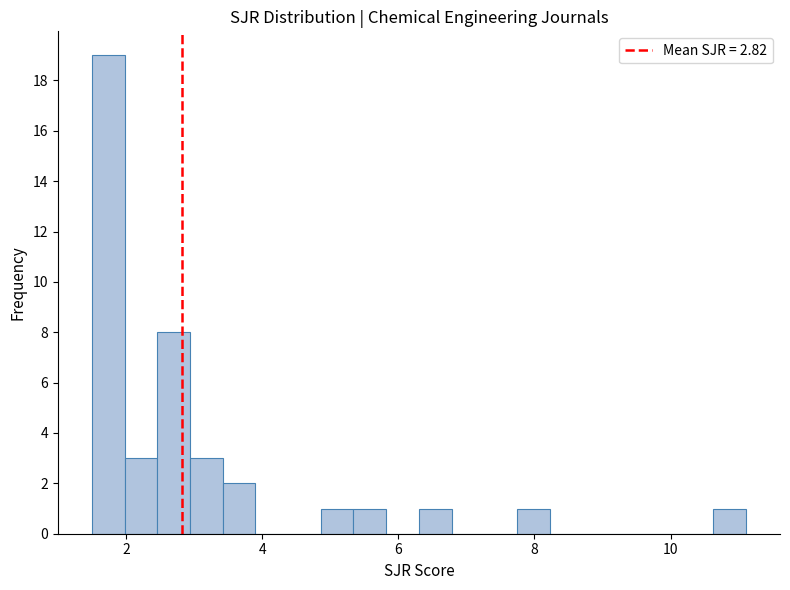

Around what value on the x-axis is the tallest bar? Give the approximate position of its centre, as read against the axis.

1.8